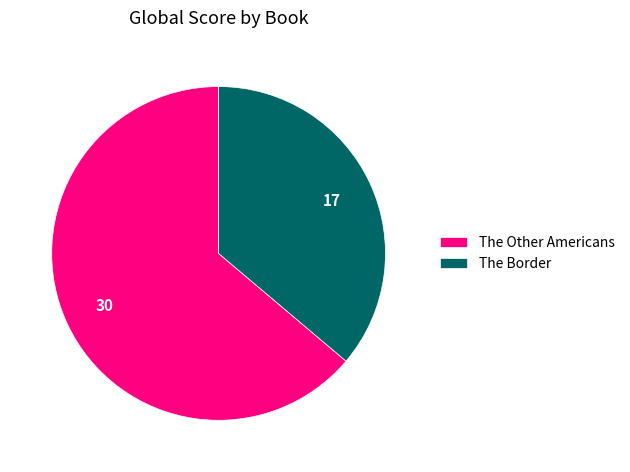

Is there a majority slice in this chart?

Yes